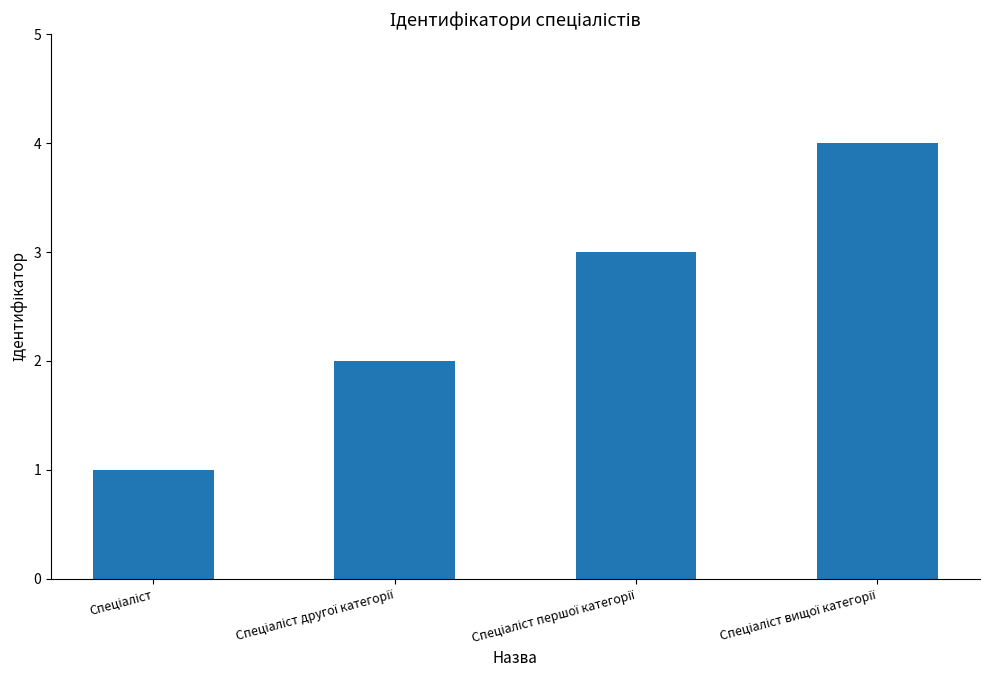

Are the bars horizontal?

No